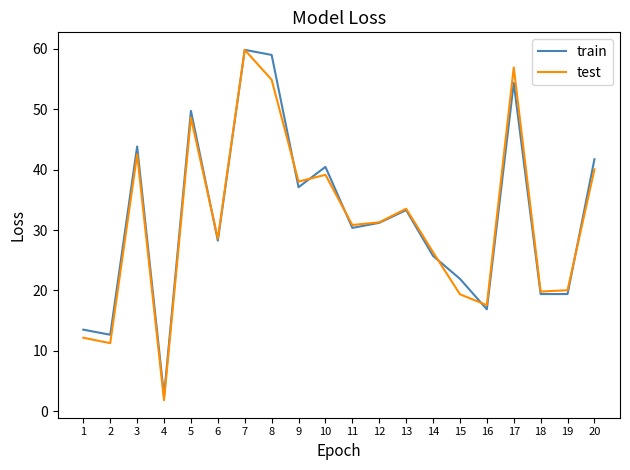

Rank the series at 8 from lowest to highest value.

test, train